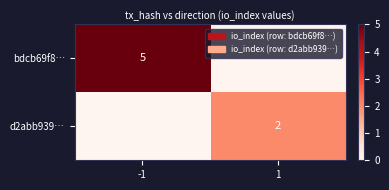

Is the value of bdcb69f8… at -1 greater than the value of d2abb939… at 1?

Yes